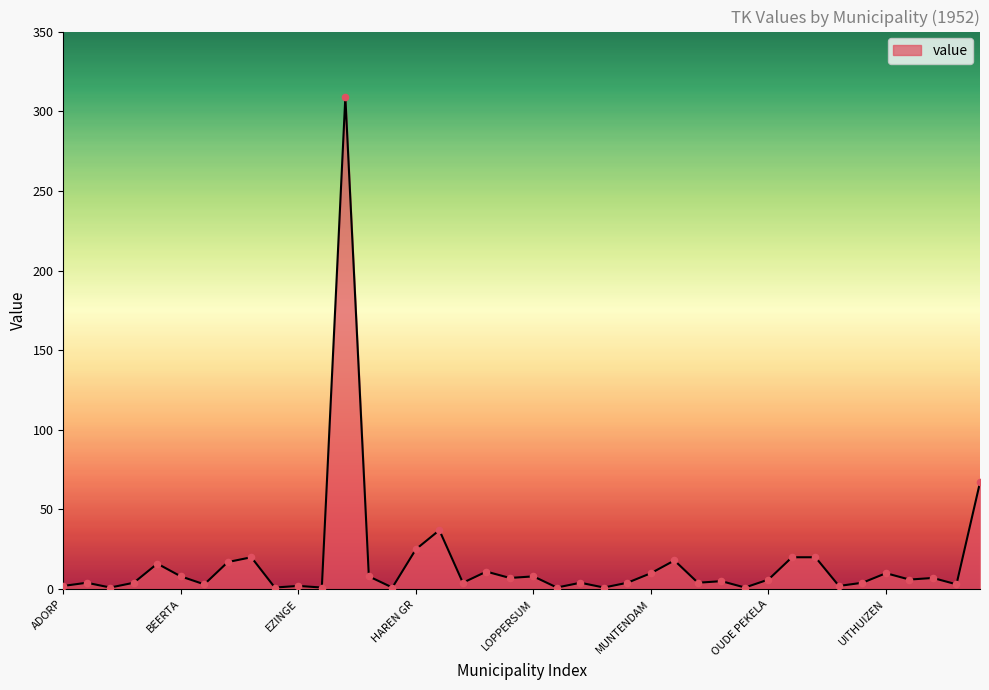

What is the maximum value shown in the chart?

309